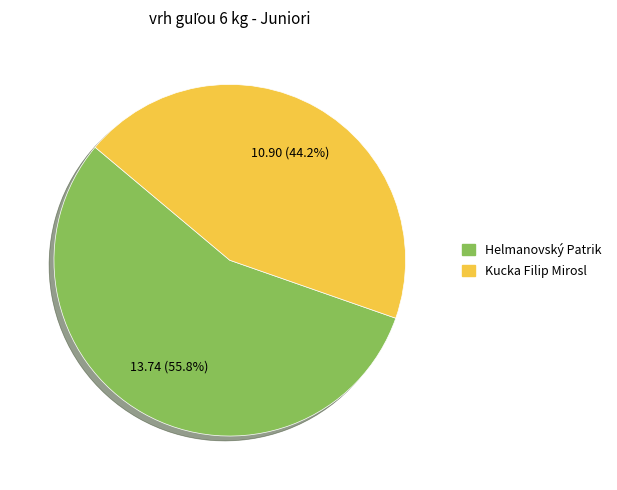

Which slice is the largest?

Helmanovský Patrik